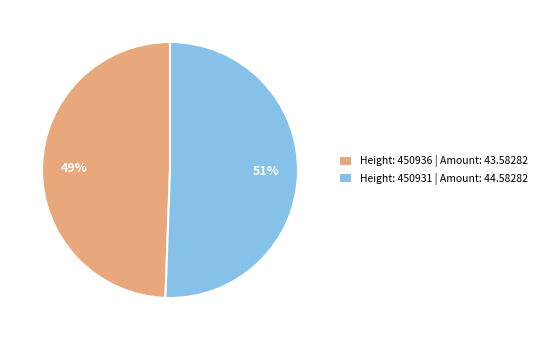

Which category has the biggest portion of the pie?

Height: 450931 | Amount: 44.58282